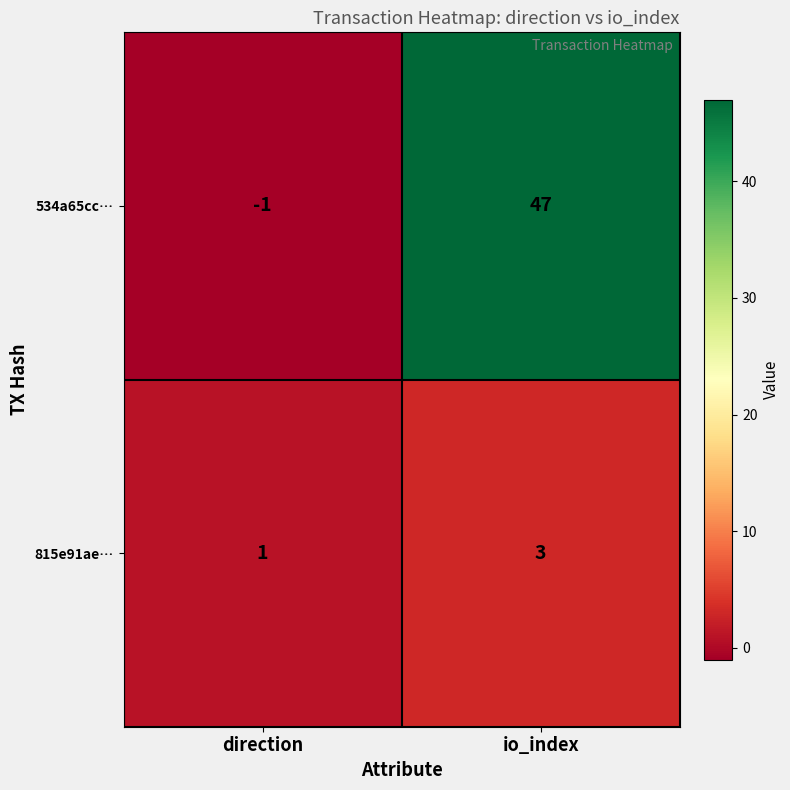

Where is 534a65cc… nearest to the value 23?

direction